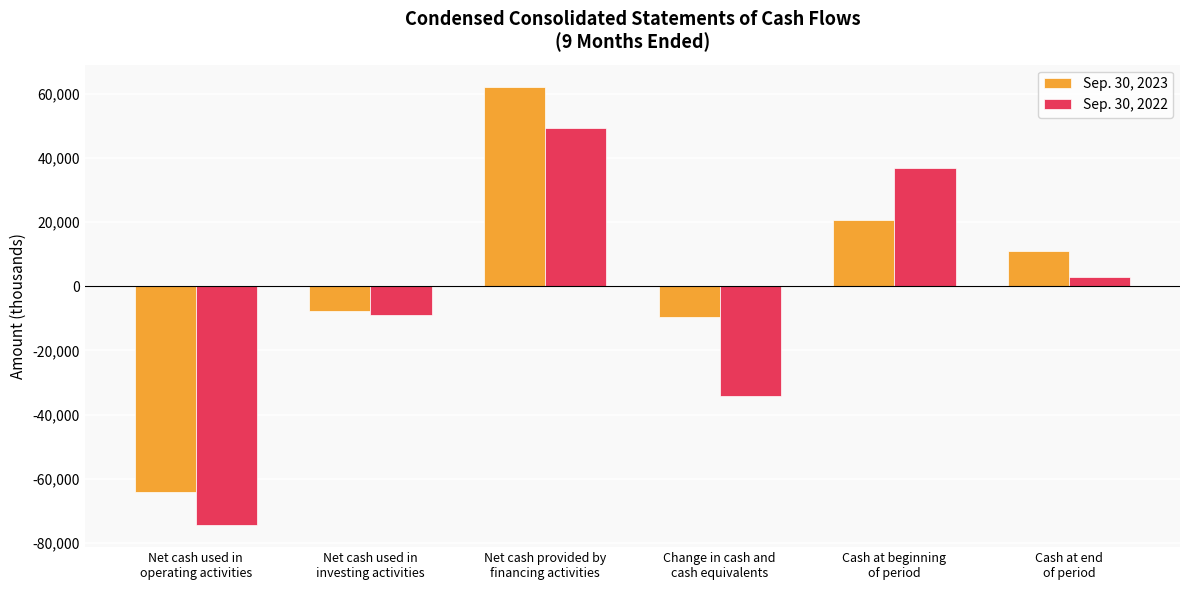

Rank the series by their maximum value, from highest to lowest.

Sep. 30, 2023, Sep. 30, 2022